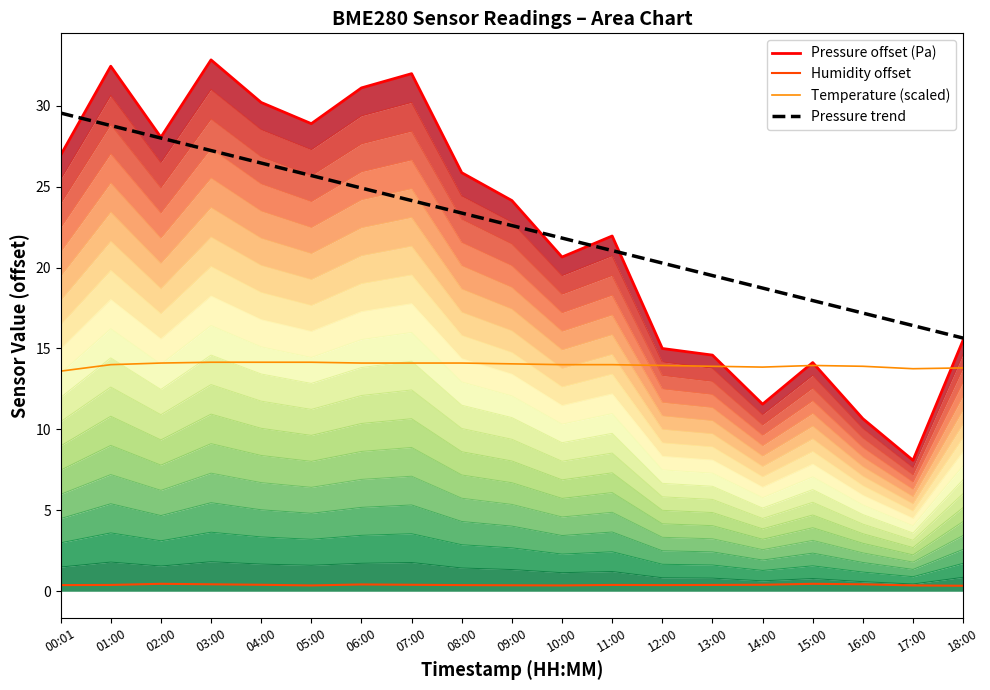

Which series has the largest total across all categories?

Pressure trend